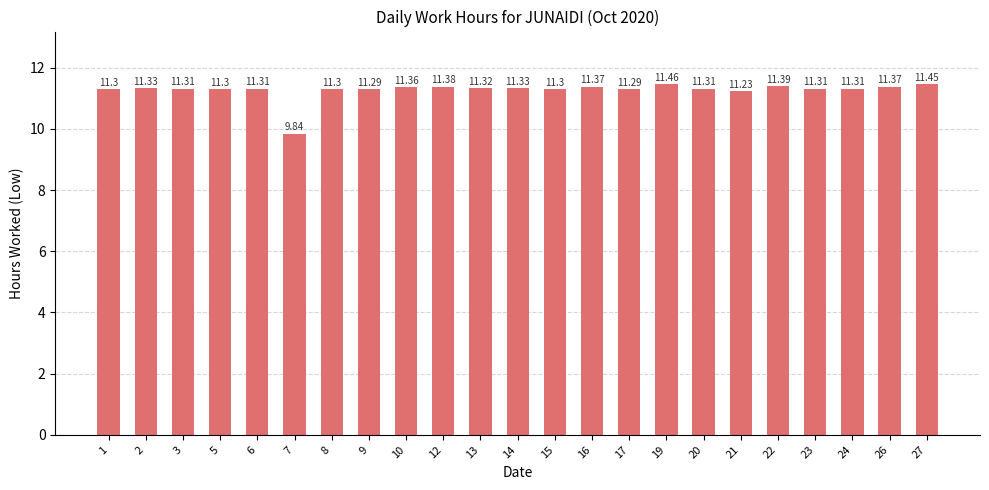

The chart shows a value of 18.5 at 21. True or false?

False